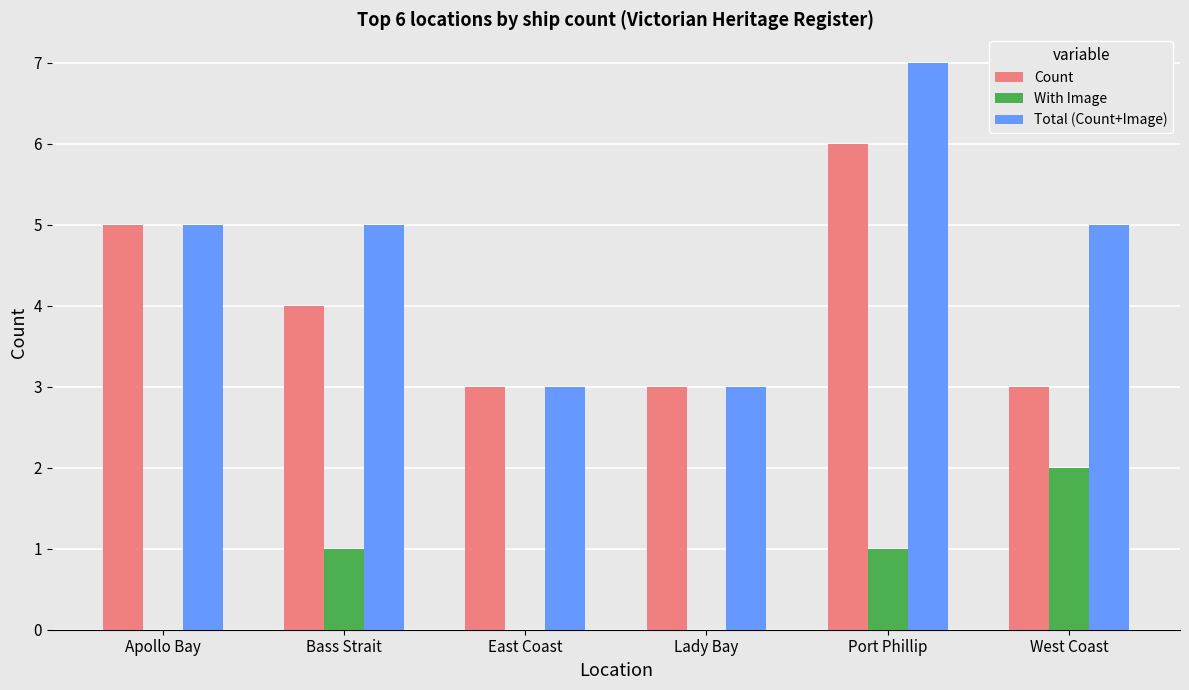

Is it true that With Image equals 0 at Lady Bay?

True